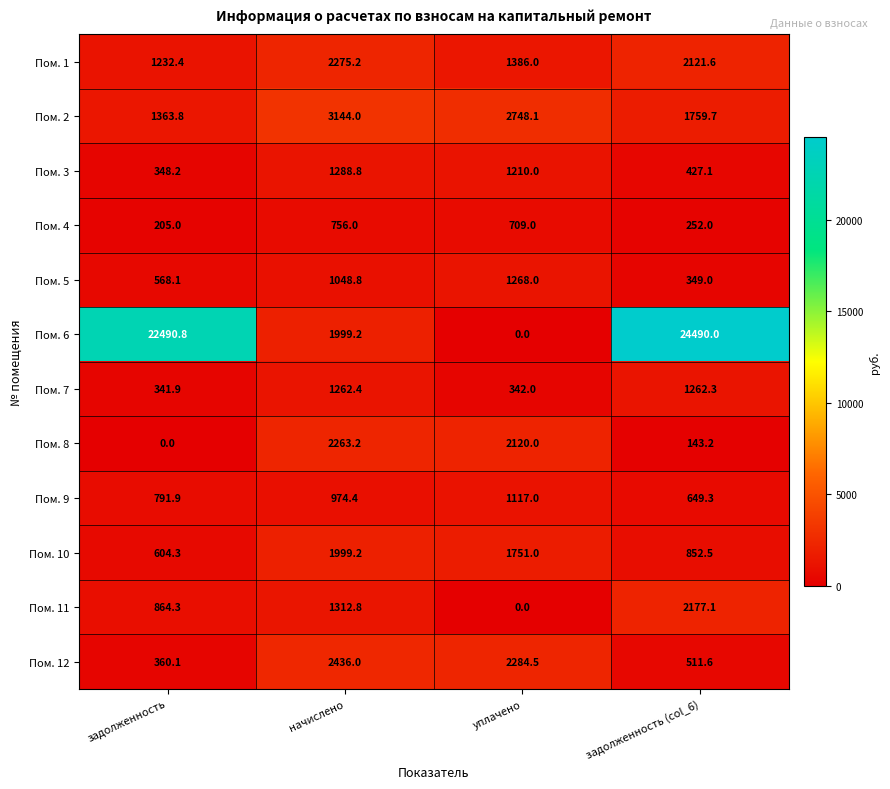

What is the difference between the second highest and second lowest values in the Пом. 11 series?

448.5